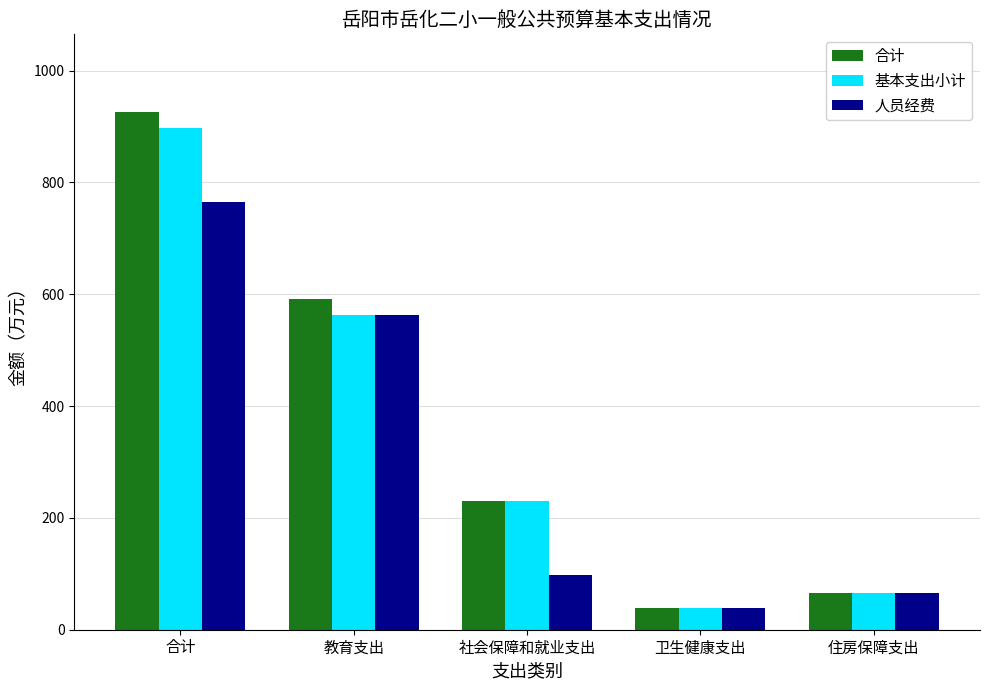

What is the total value across all series at 教育支出?

1717.7